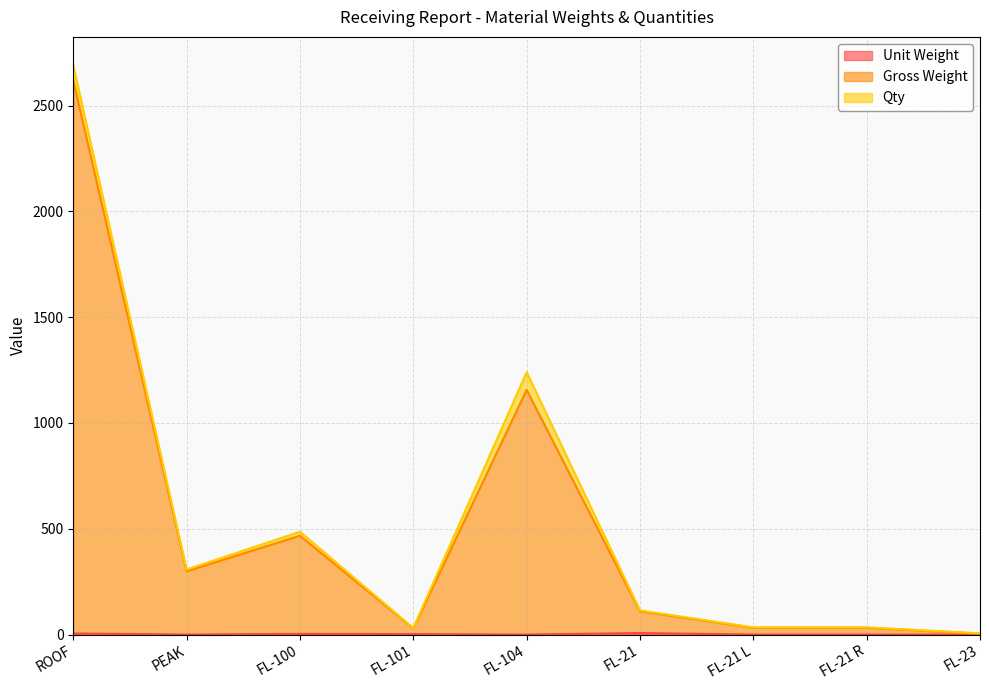

What is the average value of the Unit Weight series?

2